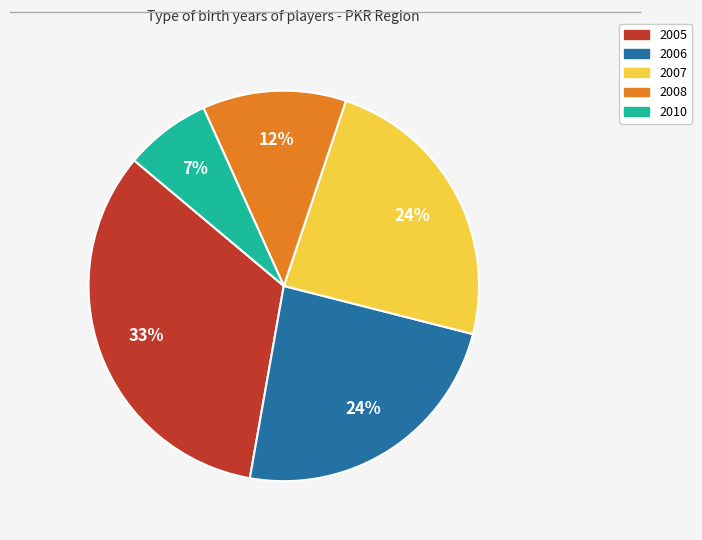

Approximately how many times larger is the value at 2005 compared to 2008?

2.8